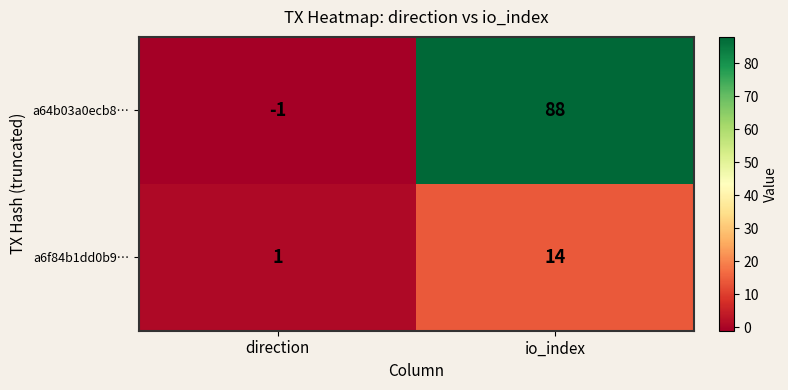

Which series changed the most between direction and io_index?

a64b03a0ecb8…